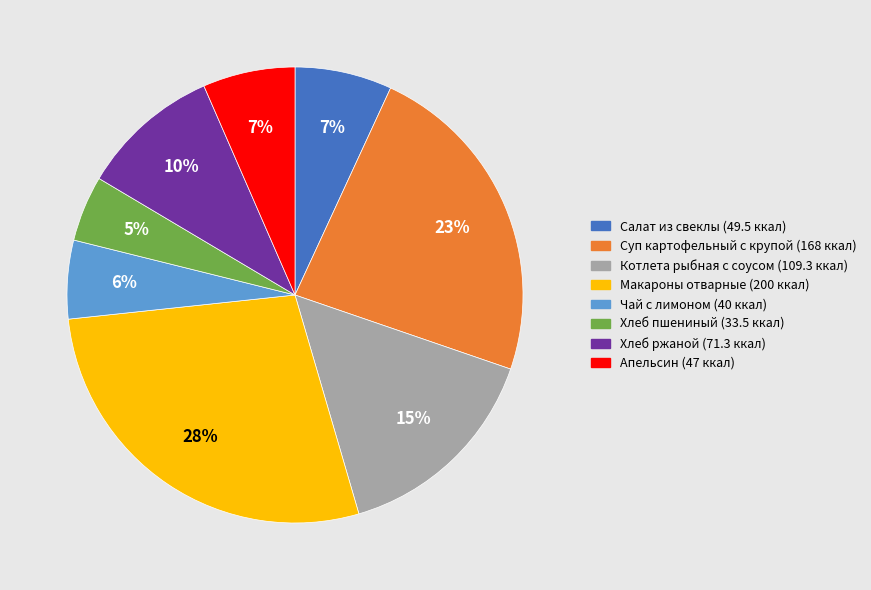

What percentage is the Котлета рыбная с соусом slice, to the nearest percent?

15%